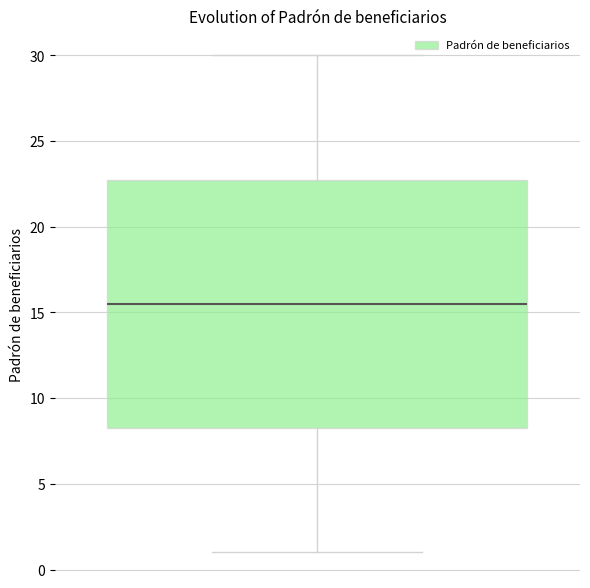

Transcribe this box plot: give where the median line is, the range the box spans, and where the two whiskers end, as read against the y-axis. The values are not printed on the chart, so give them approximately, as read against the axis.

median 15.5, box 8.5 to 23.0, whiskers 1.0 to 30.0